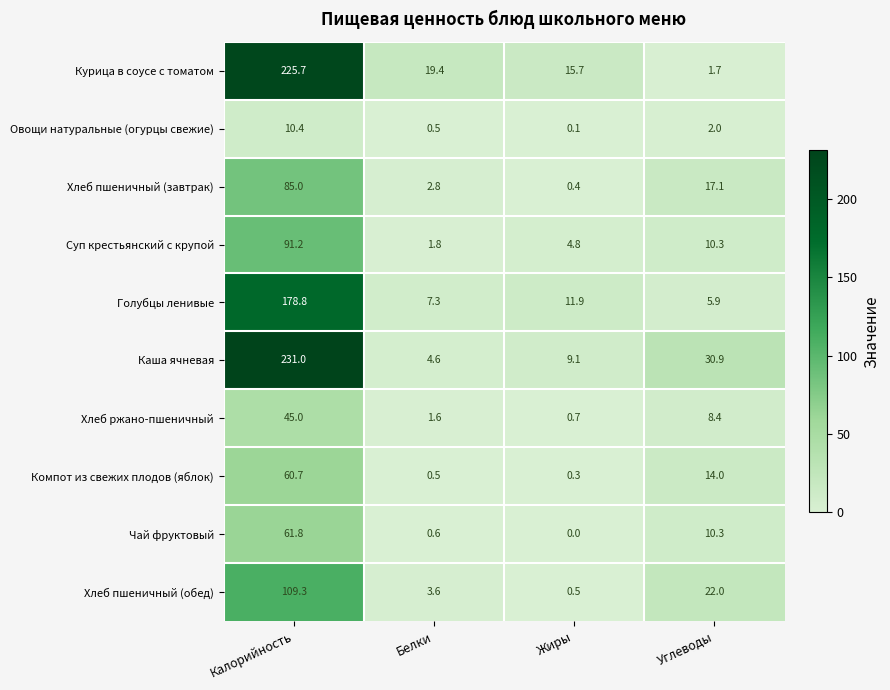

List the series in order of their peak value, highest first.

Каша ячневая, Курица в соусе с томатом, Голубцы ленивые, Хлеб пшеничный (обед), Суп крестьянский с крупой, Хлеб пшеничный (завтрак), Чай фруктовый, Компот из свежих плодов (яблок), Хлеб ржано-пшеничный, Овощи натуральные (огурцы свежие)